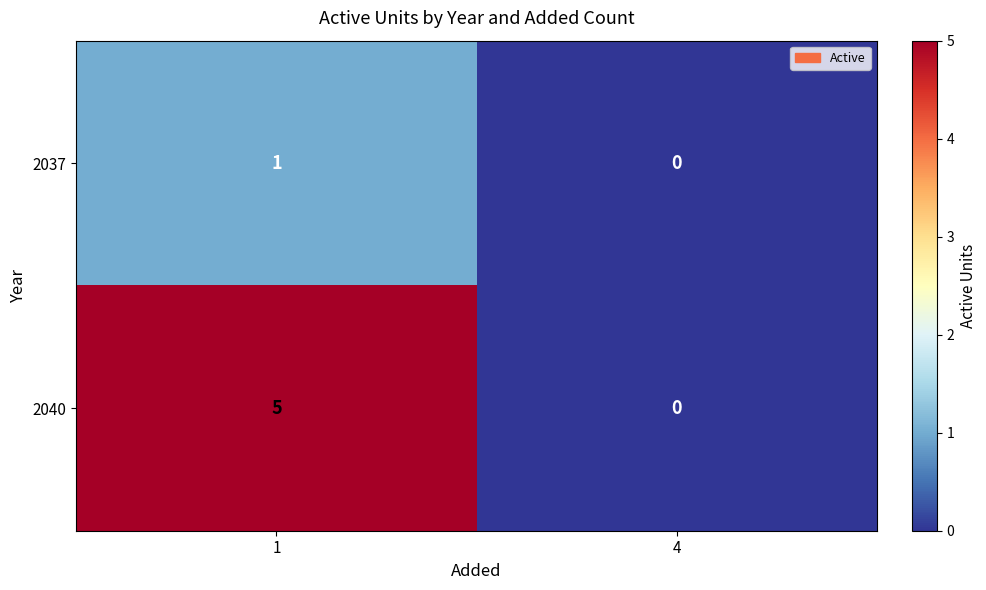

Reading right to left, what are all the values shown in this chart?

2037: 4=0	1=1
2040: 4=0	1=5